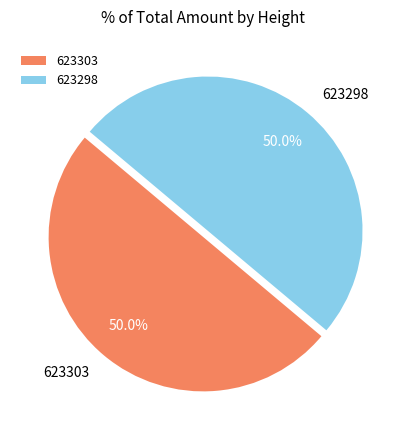

To the nearest percent, what portion does 623298 represent?

50%